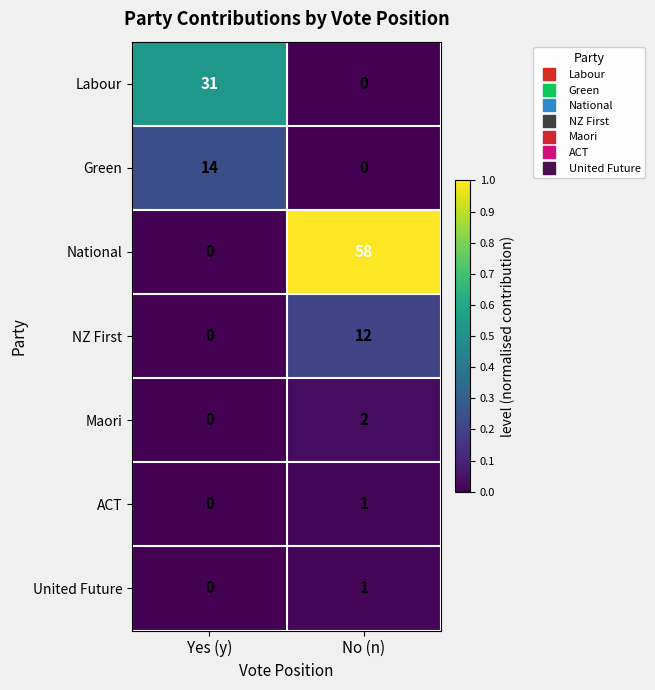

The value of National at No (n) is 58. True or false?

True